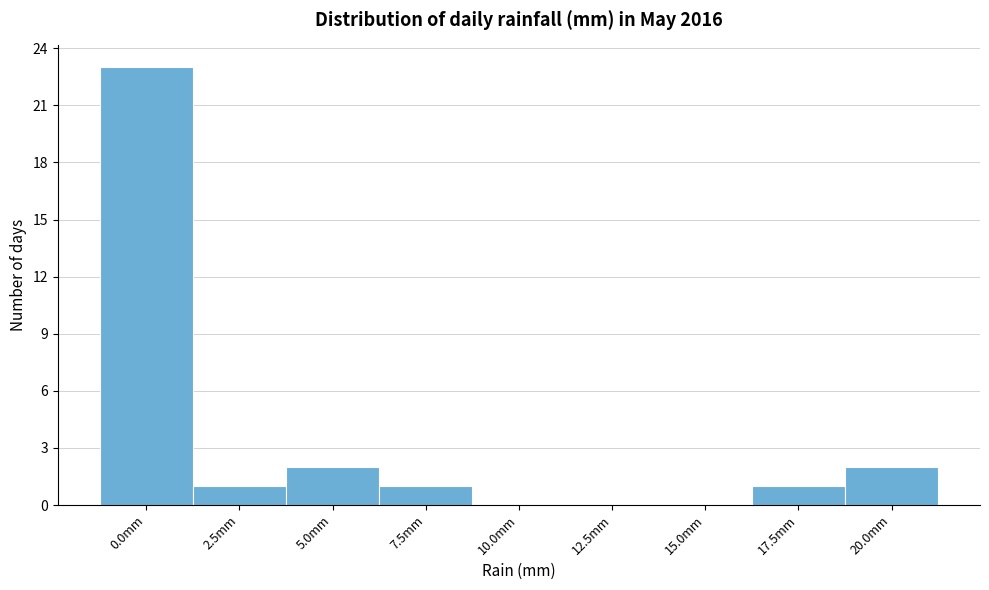

Reading left to right, list all the values displayed in this chart.

0.0mm=23	2.5mm=1	5.0mm=2	7.5mm=1	10.0mm=0	12.5mm=0	15.0mm=0	17.5mm=1	20.0mm=2